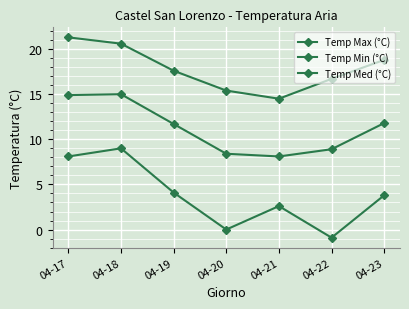

Where is the first local minimum for Temp Med (°C)?

04-21